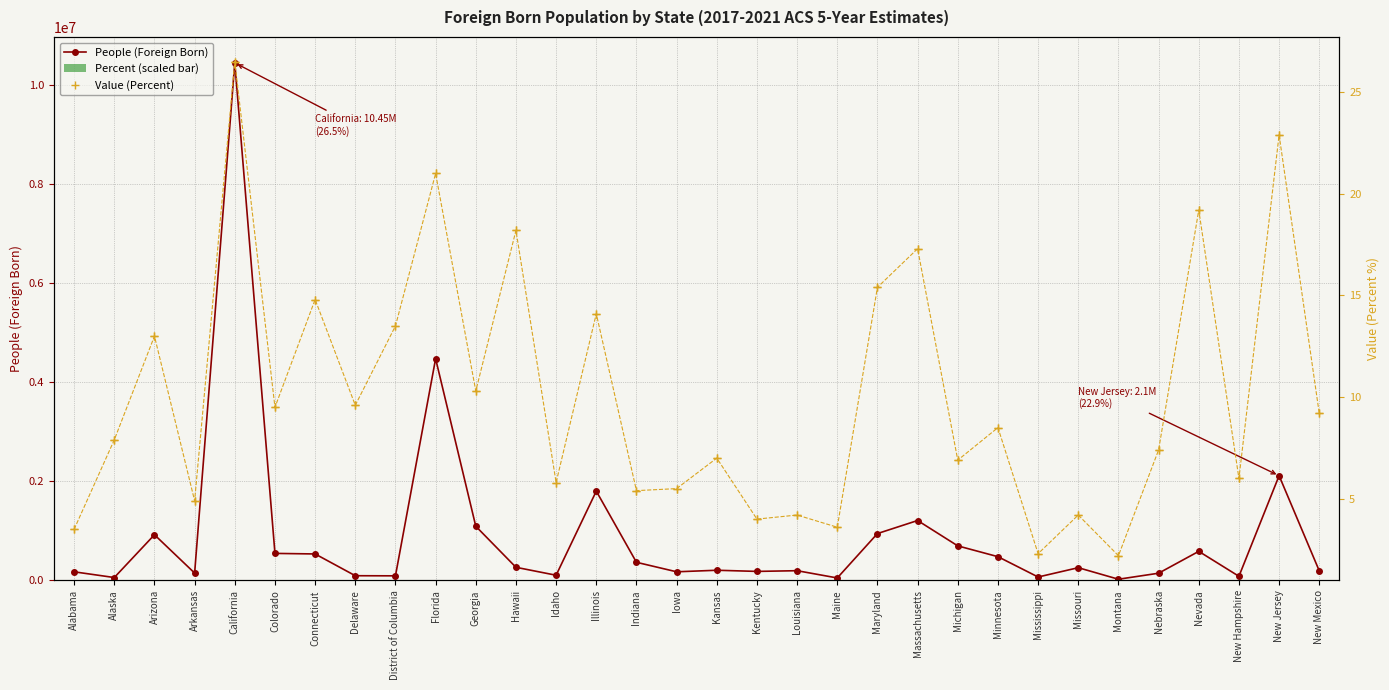

What is the sum of the People (Foreign Born) values at Montana and Maryland?

969596